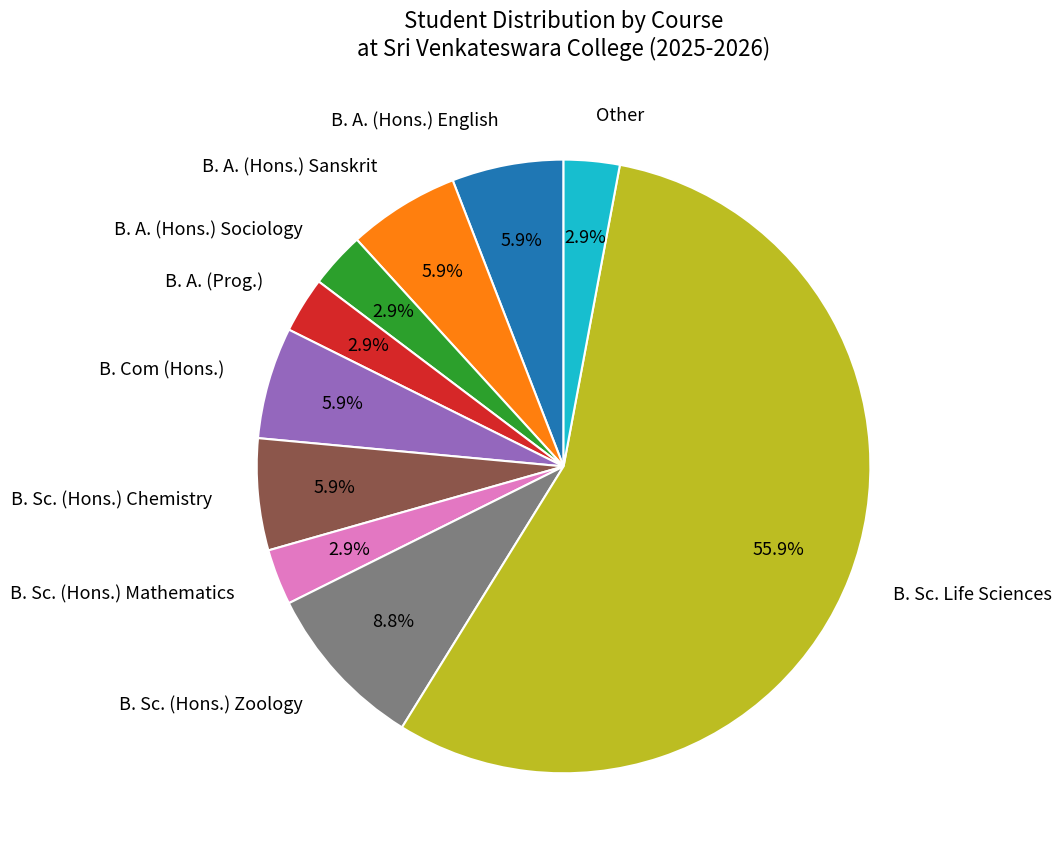

To the nearest percent, what is the average slice percentage?

10%